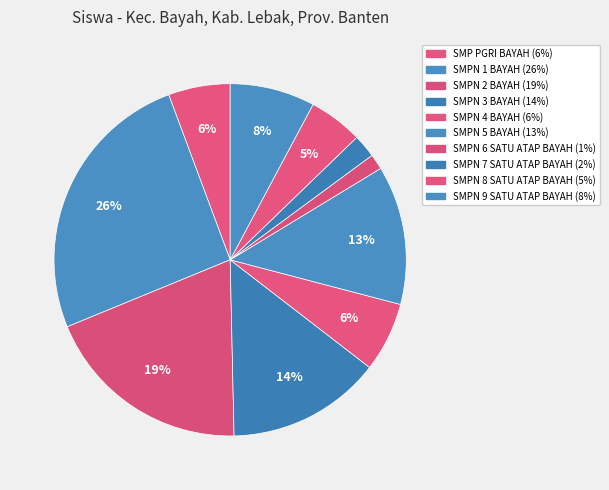

How many segments does this pie chart have?

10